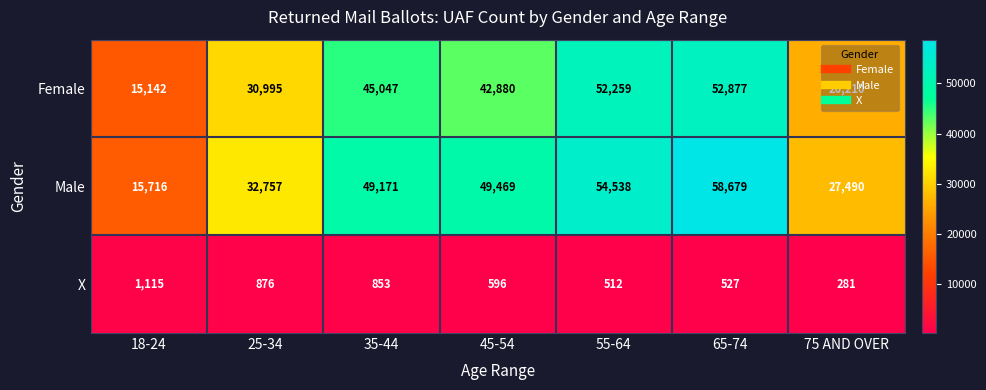

What is the sum of all Male values?

287820